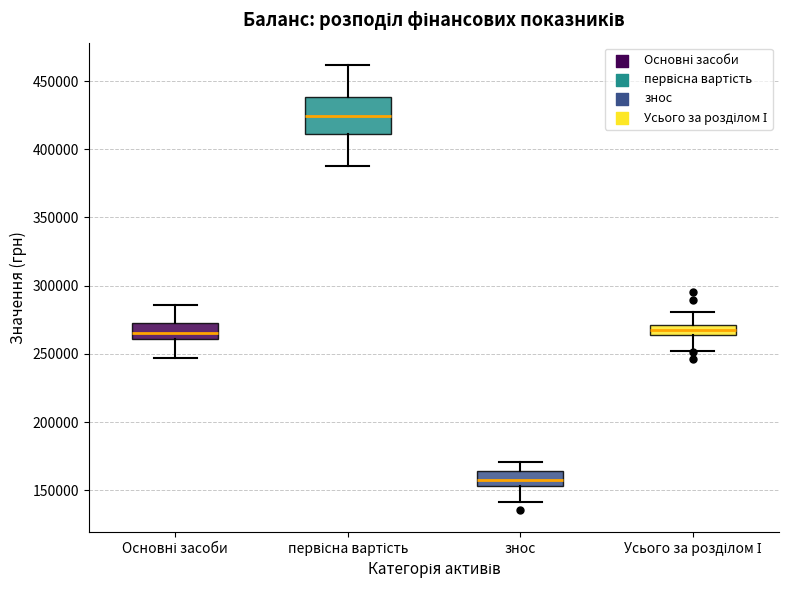

Reading left to right, read every box against the y-axis: the position of its median line, the range the box covers, and the ends of its whiskers. The values are not printed on the chart, so give them approximately, as read against the axis.

Основні засоби: median 265000, box 260000 to 275000, whiskers 245000 to 285000
первісна вартість: median 425000, box 410000 to 440000, whiskers 385000 to 460000
знос: median 160000, box 155000 to 165000, whiskers 140000 to 170000
Усього за розділом І: median 270000 (inside the box), box 265000 to 270000, whiskers 250000 to 280000